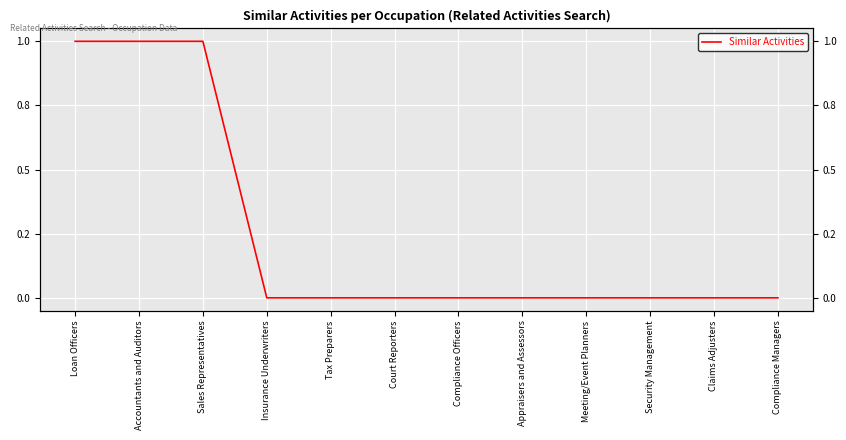

Rank the categories by value from lowest to highest.

Insurance Underwriters, Tax Preparers, Court Reporters, Compliance Officers, Appraisers and Assessors, Meeting/Event Planners, Security Management, Claims Adjusters, Compliance Managers, Loan Officers, Accountants and Auditors, Sales Representatives